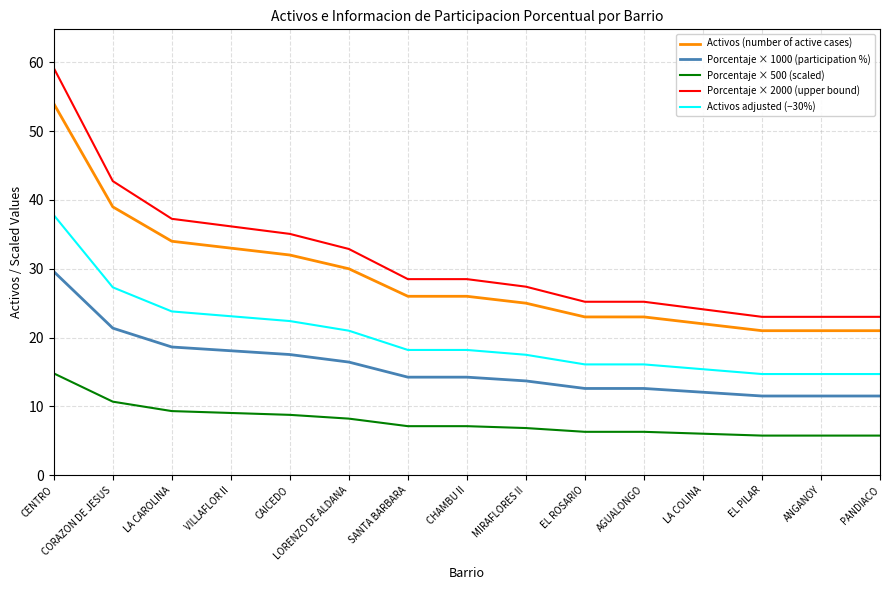

What position from the right is MIRAFLORES II?

7